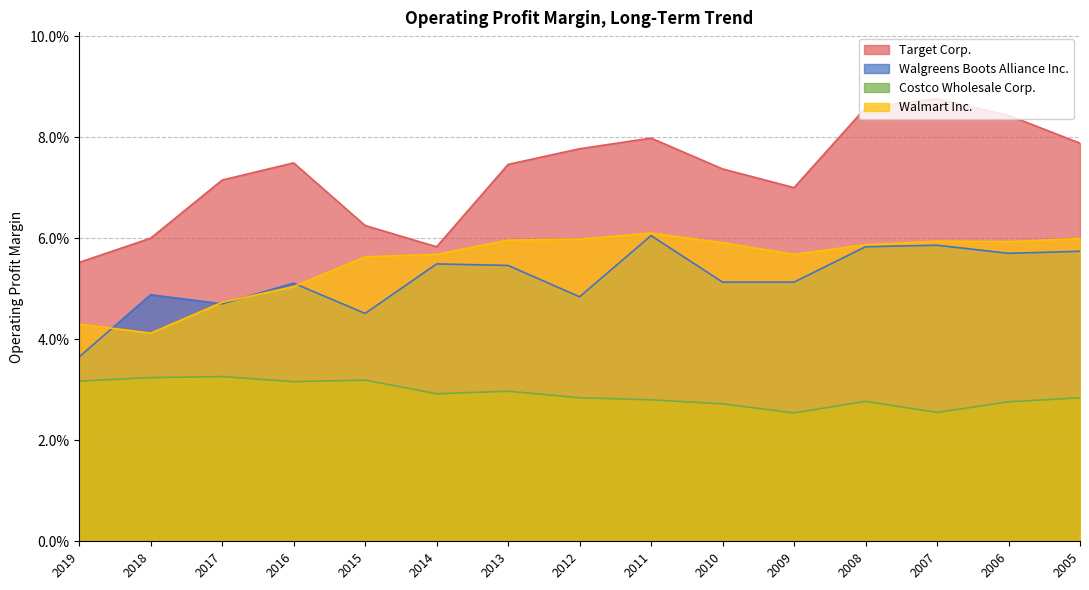

At 2013, list the series in order from largest to smallest.

Target Corp., Walmart Inc., Walgreens Boots Alliance Inc., Costco Wholesale Corp.